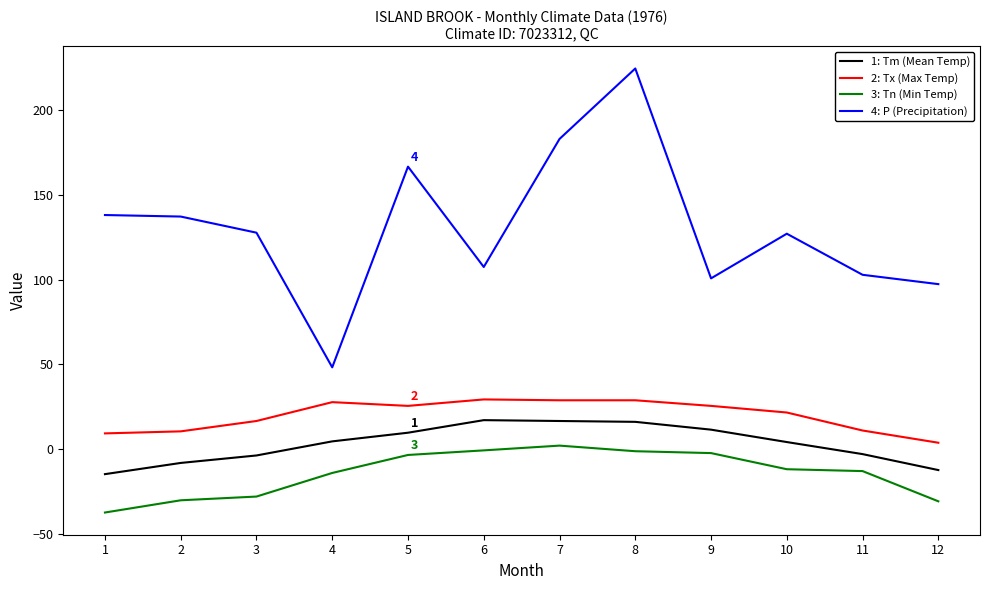

Count the number of data series in this chart.

4